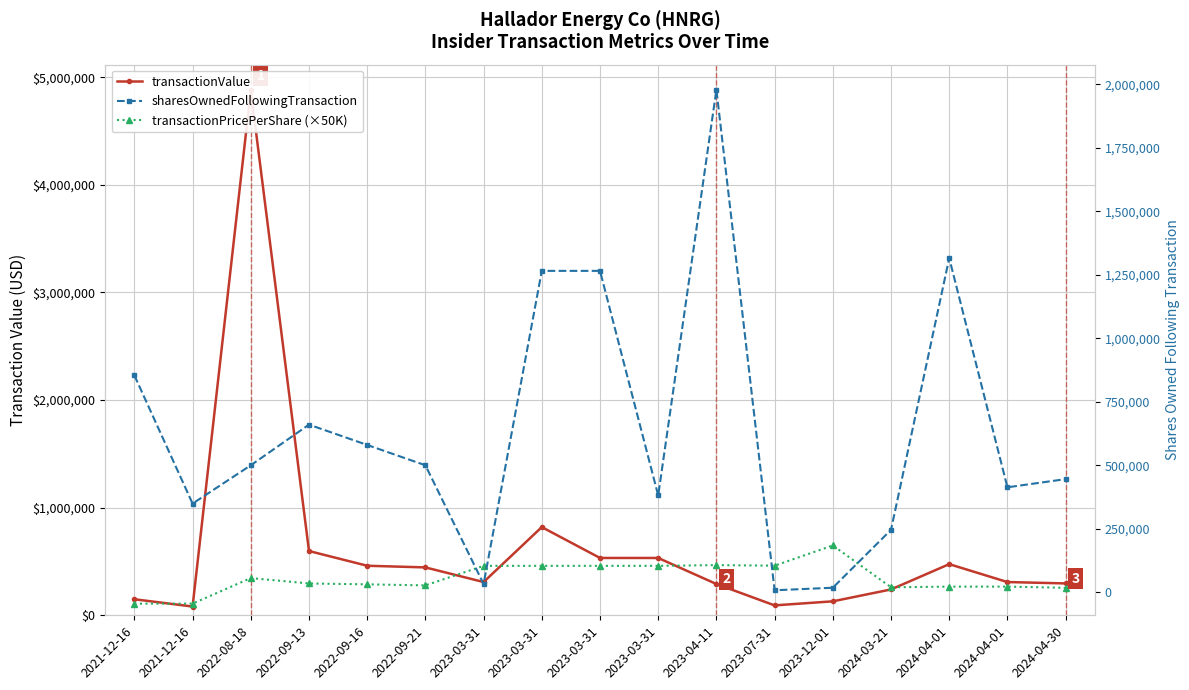

Is this an area chart (filled region under the line)?

No